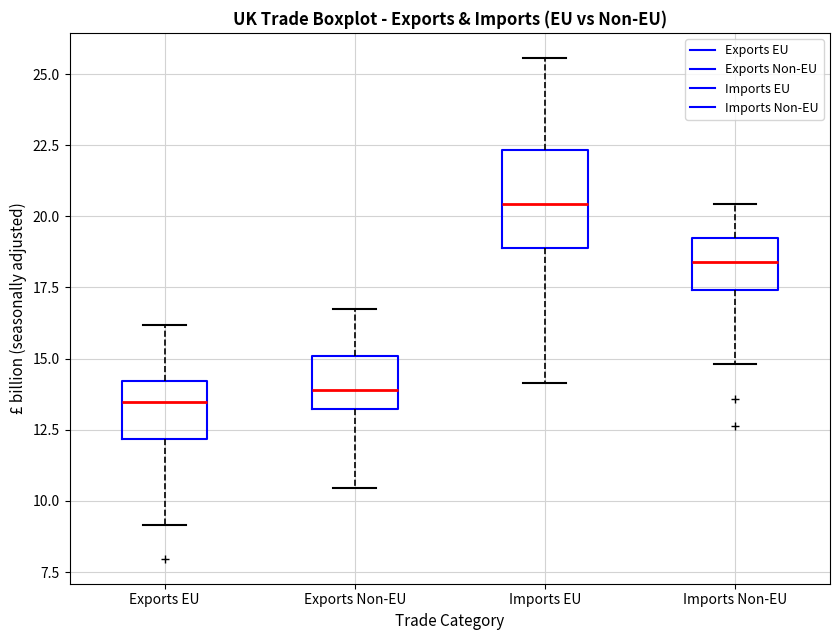

Reading left to right, transcribe this box plot: for each box, give where its median line is, the range the box spans, and where its two whiskers end, as read against the y-axis. The values are not printed on the chart, so give them approximately, as read against the axis.

Exports EU: median 13.5, box 12.0 to 14.0, whiskers 9.0 to 16.0
Exports Non-EU: median 14.0, box 13.0 to 15.0, whiskers 10.5 to 17.0
Imports EU: median 20.5, box 19.0 to 22.5, whiskers 14.0 to 25.5
Imports Non-EU: median 18.5, box 17.5 to 19.5, whiskers 15.0 to 20.5